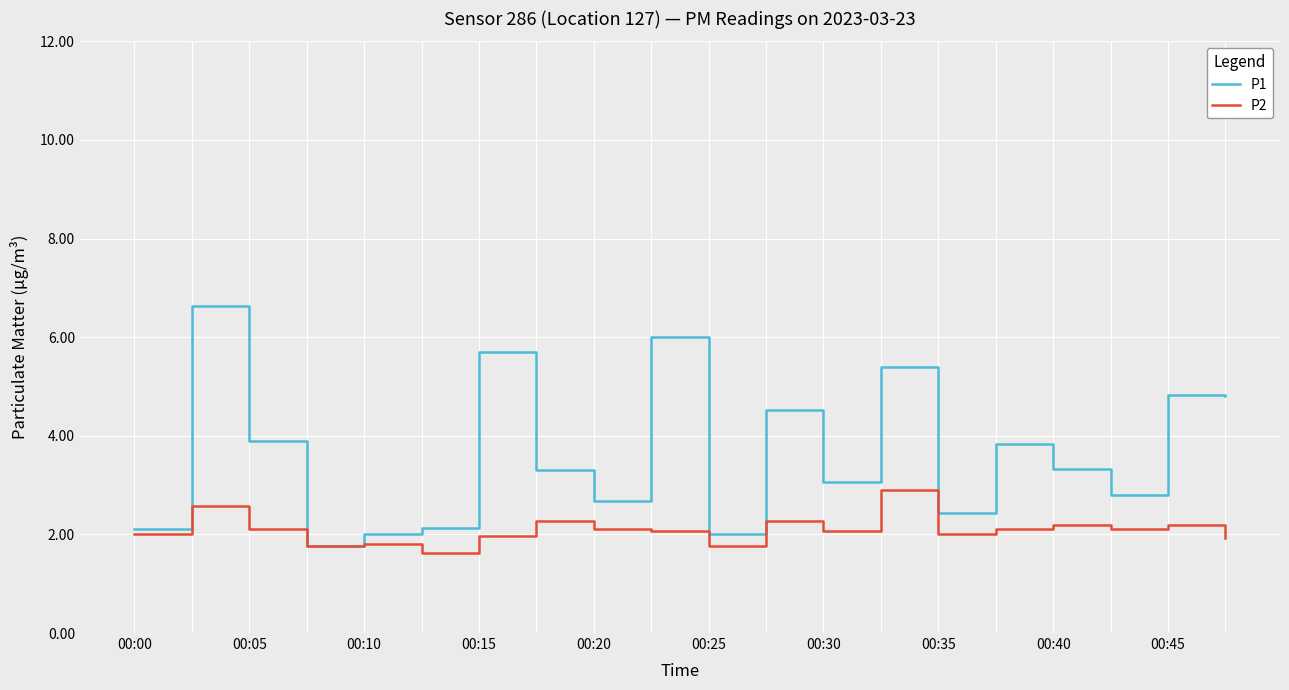

Which series has the largest range (max minus min)?

P1